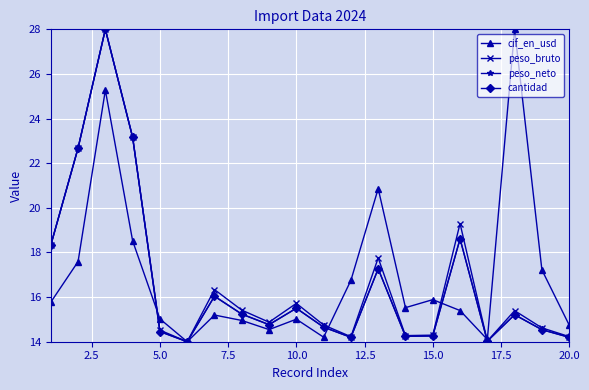

What is the difference between the maximum and minimum values in the cif_en_usd series?

14.0